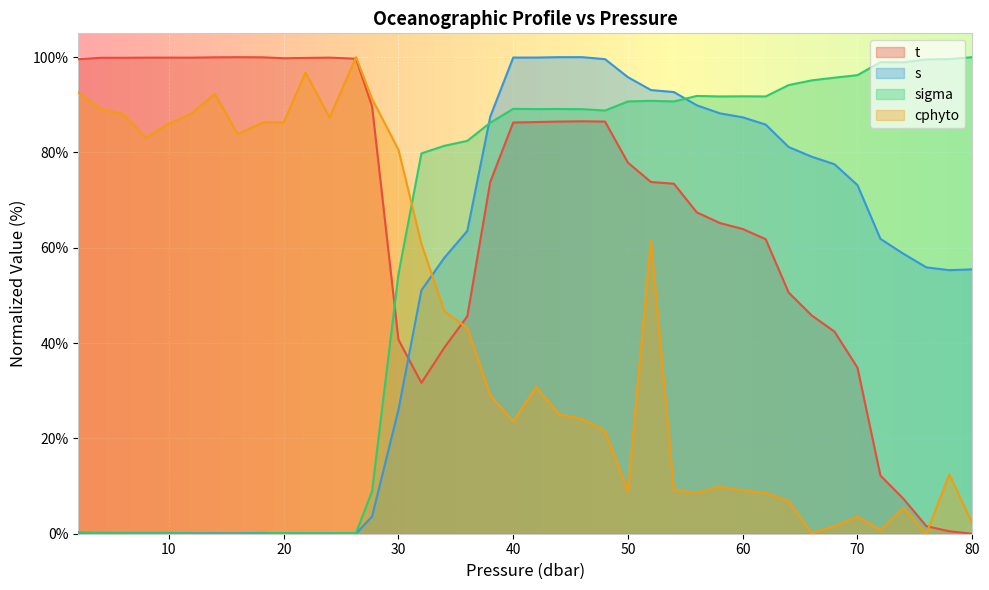

Rank the series at 14.0 from highest to lowest value.

t, cphyto, s, sigma